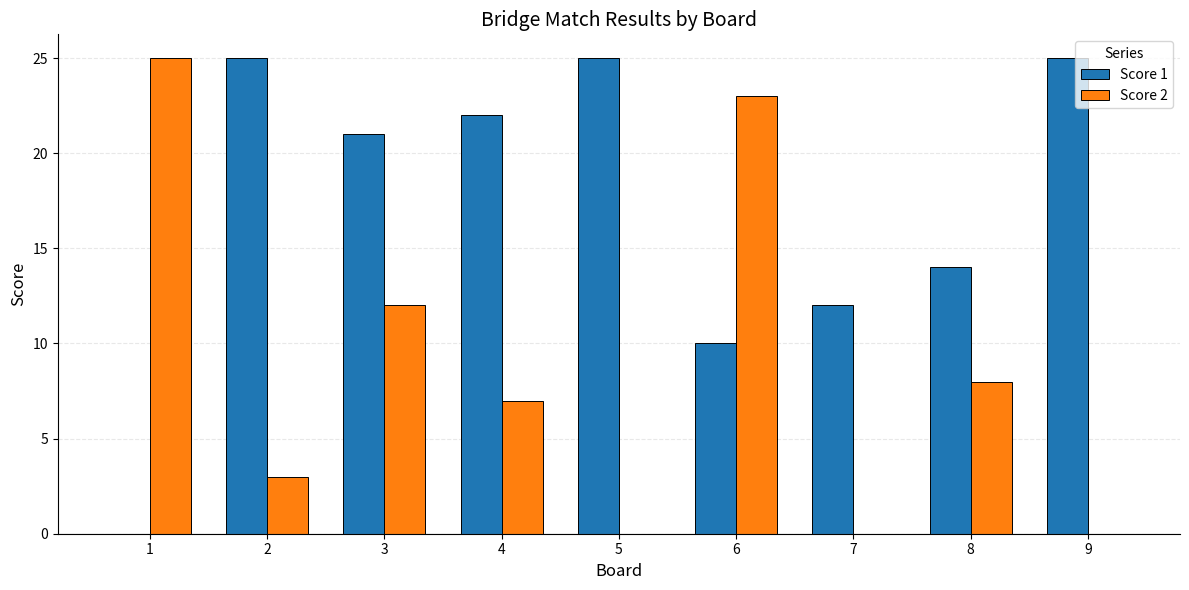

How many groups of bars are there?

9